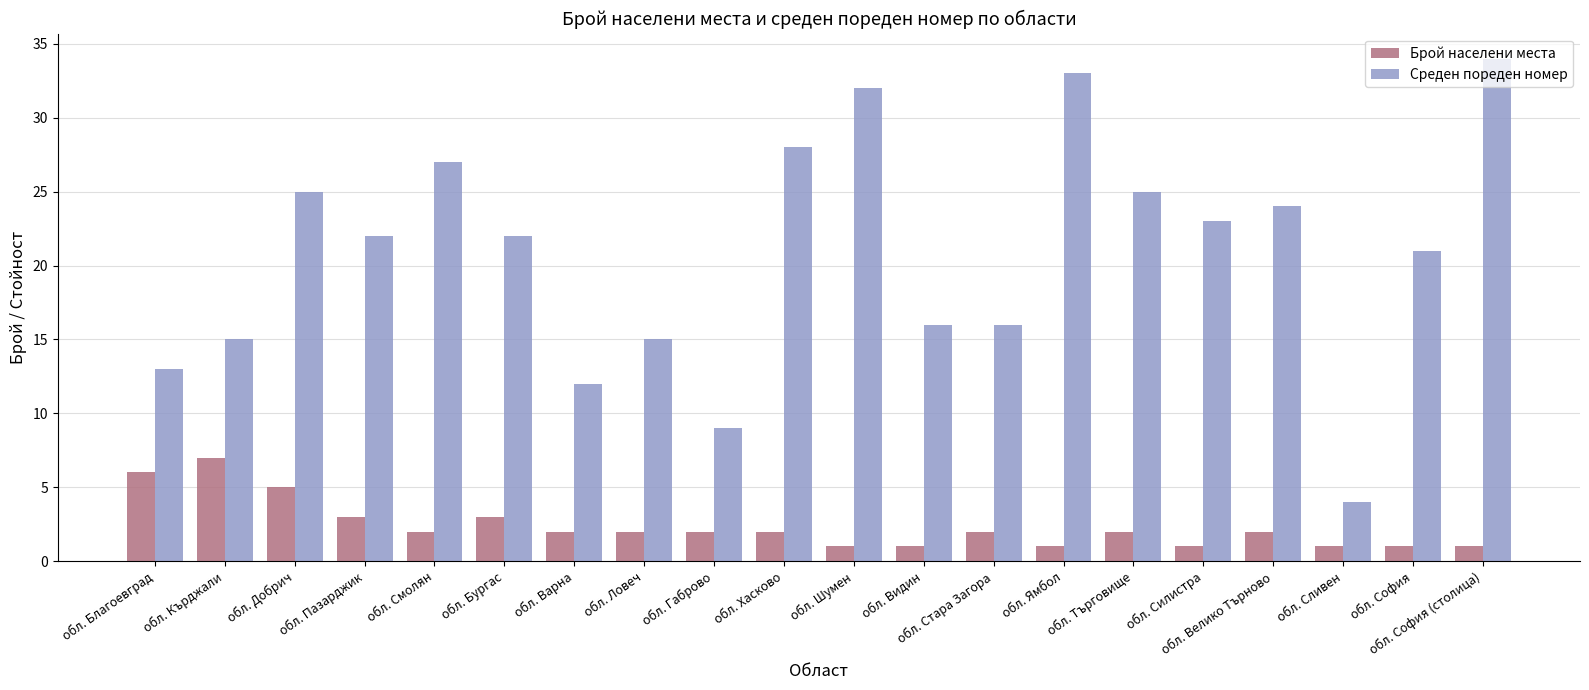

Count the Брой населени места values in the range 1 to 3.

17